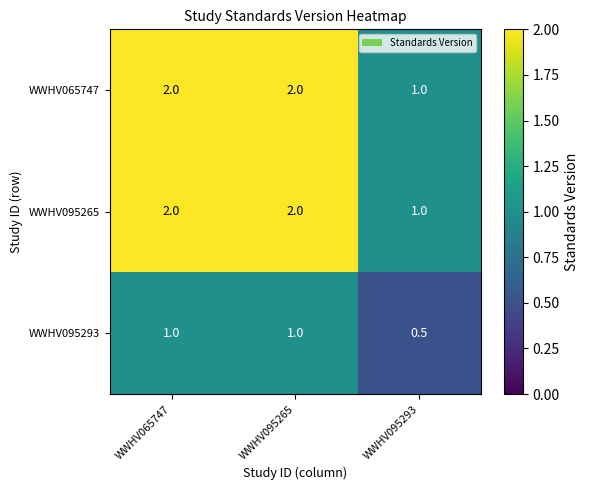

What is the highest value of the WWHV065747 series?

2.0